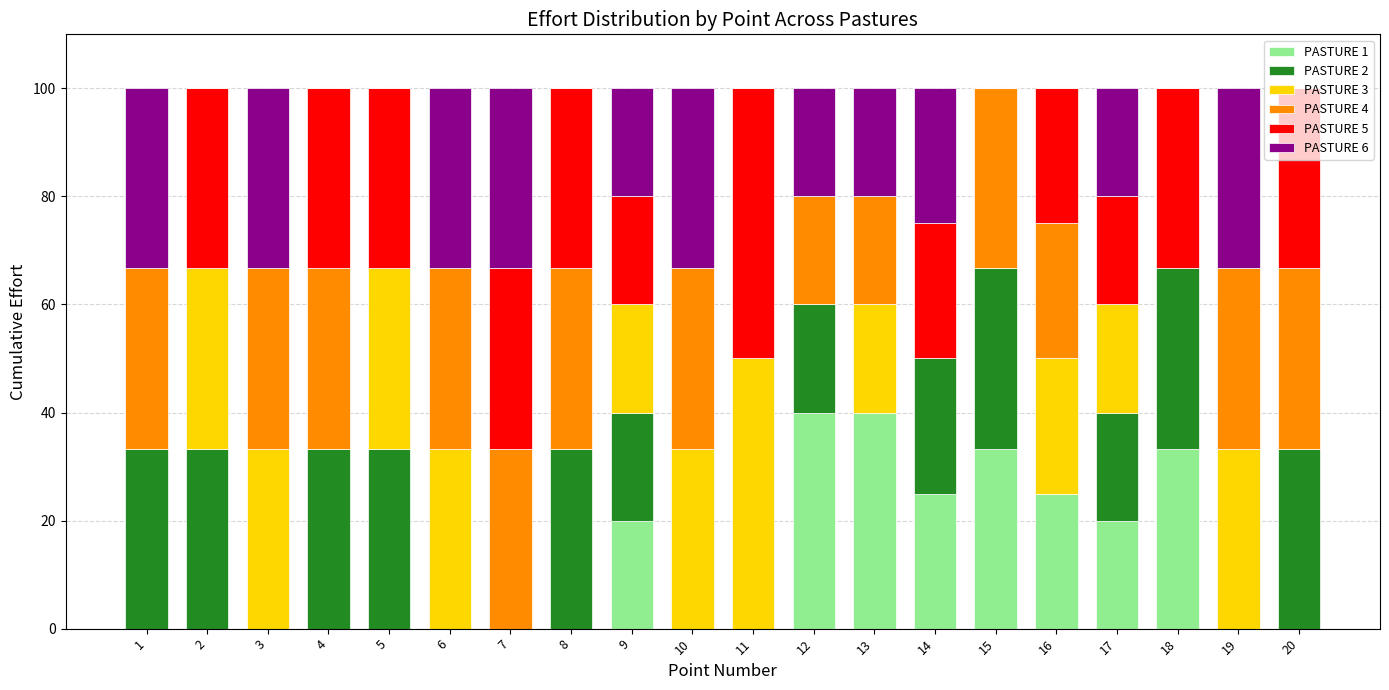

What is the highest value of the PASTURE 1 series?

40.0